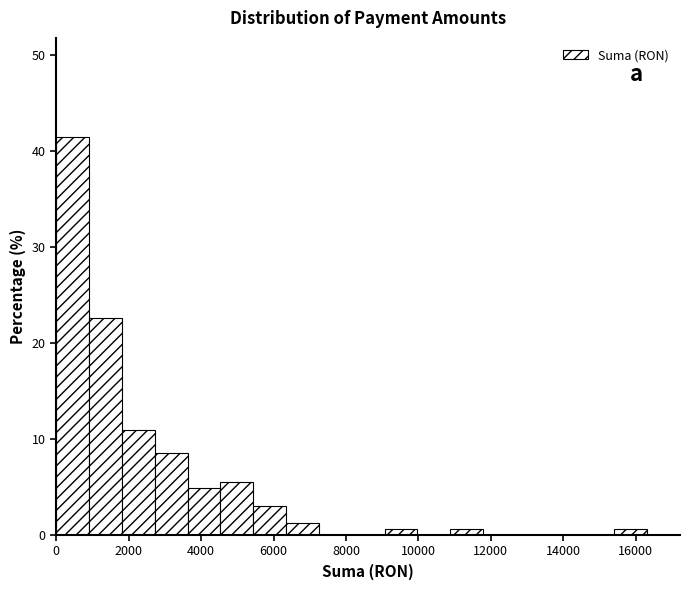

What is the height of the bar covering 1000 to 1800 on the x-axis? Neither the bar edges nor the heights are printed on the chart, so give them approximately, as read against the axes.

23